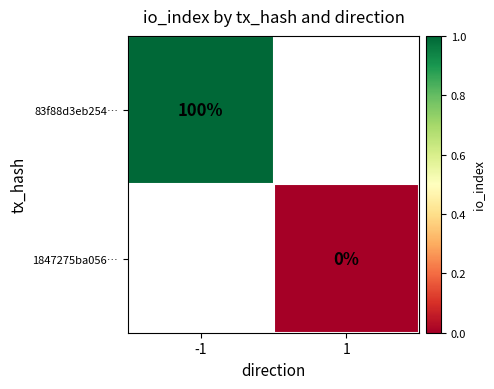

Is the value of 1847275ba056… at 1 greater than the value of 83f88d3eb254… at -1?

No